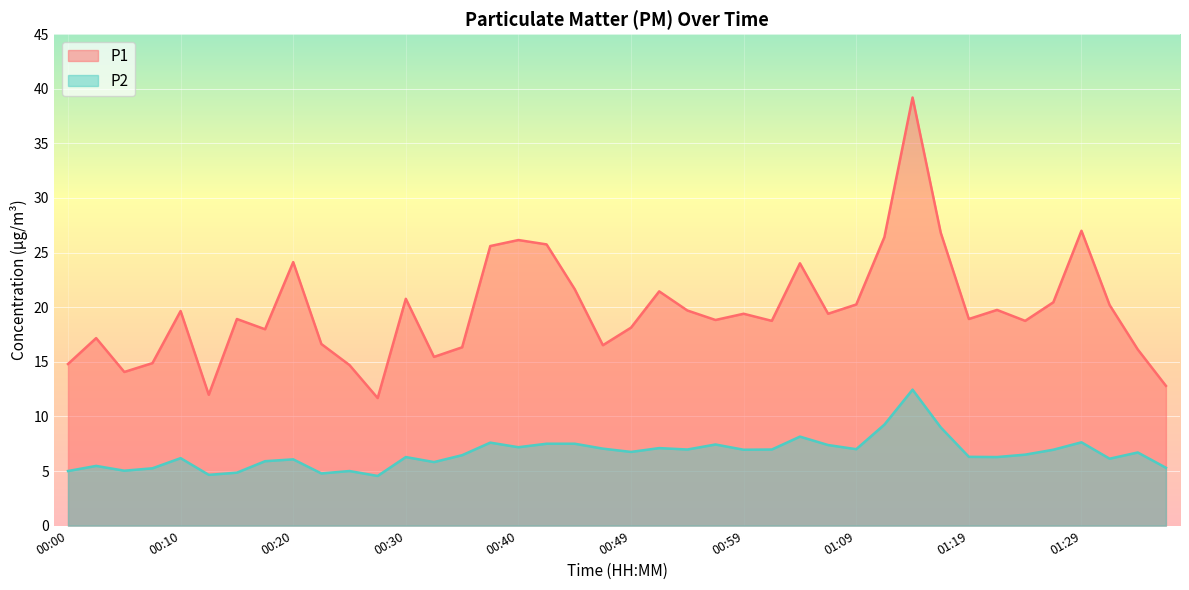

The P2 series shows 6.5 at 00:35. True or false?

True